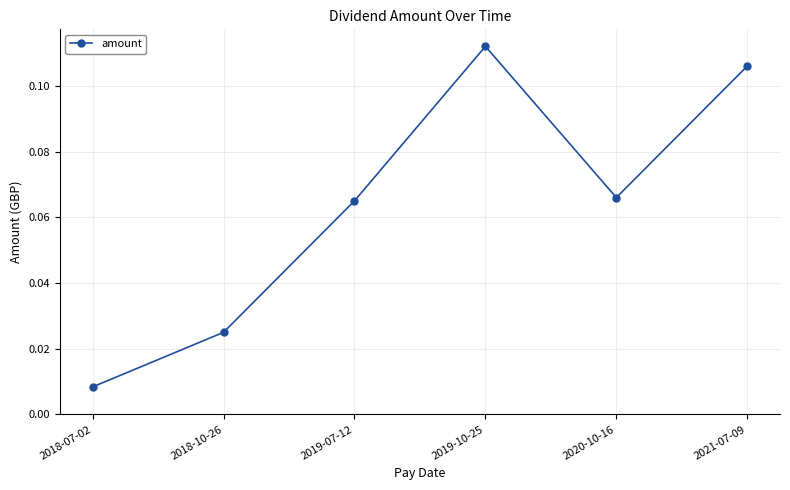

True or false: there are more than 2 points higher than both neighbors.

False